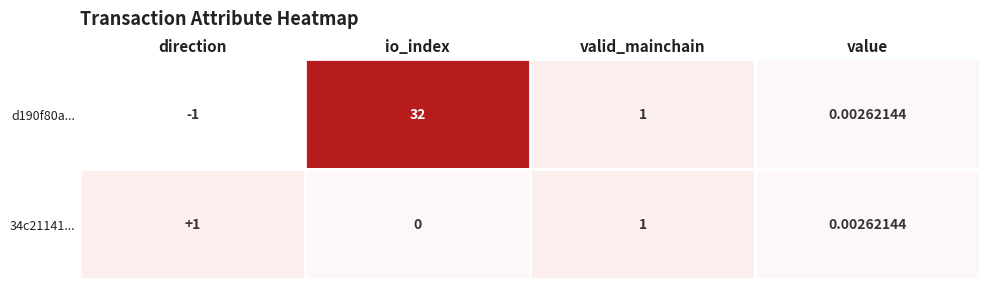

At which label does d190f80a... first exceed 1?

io_index